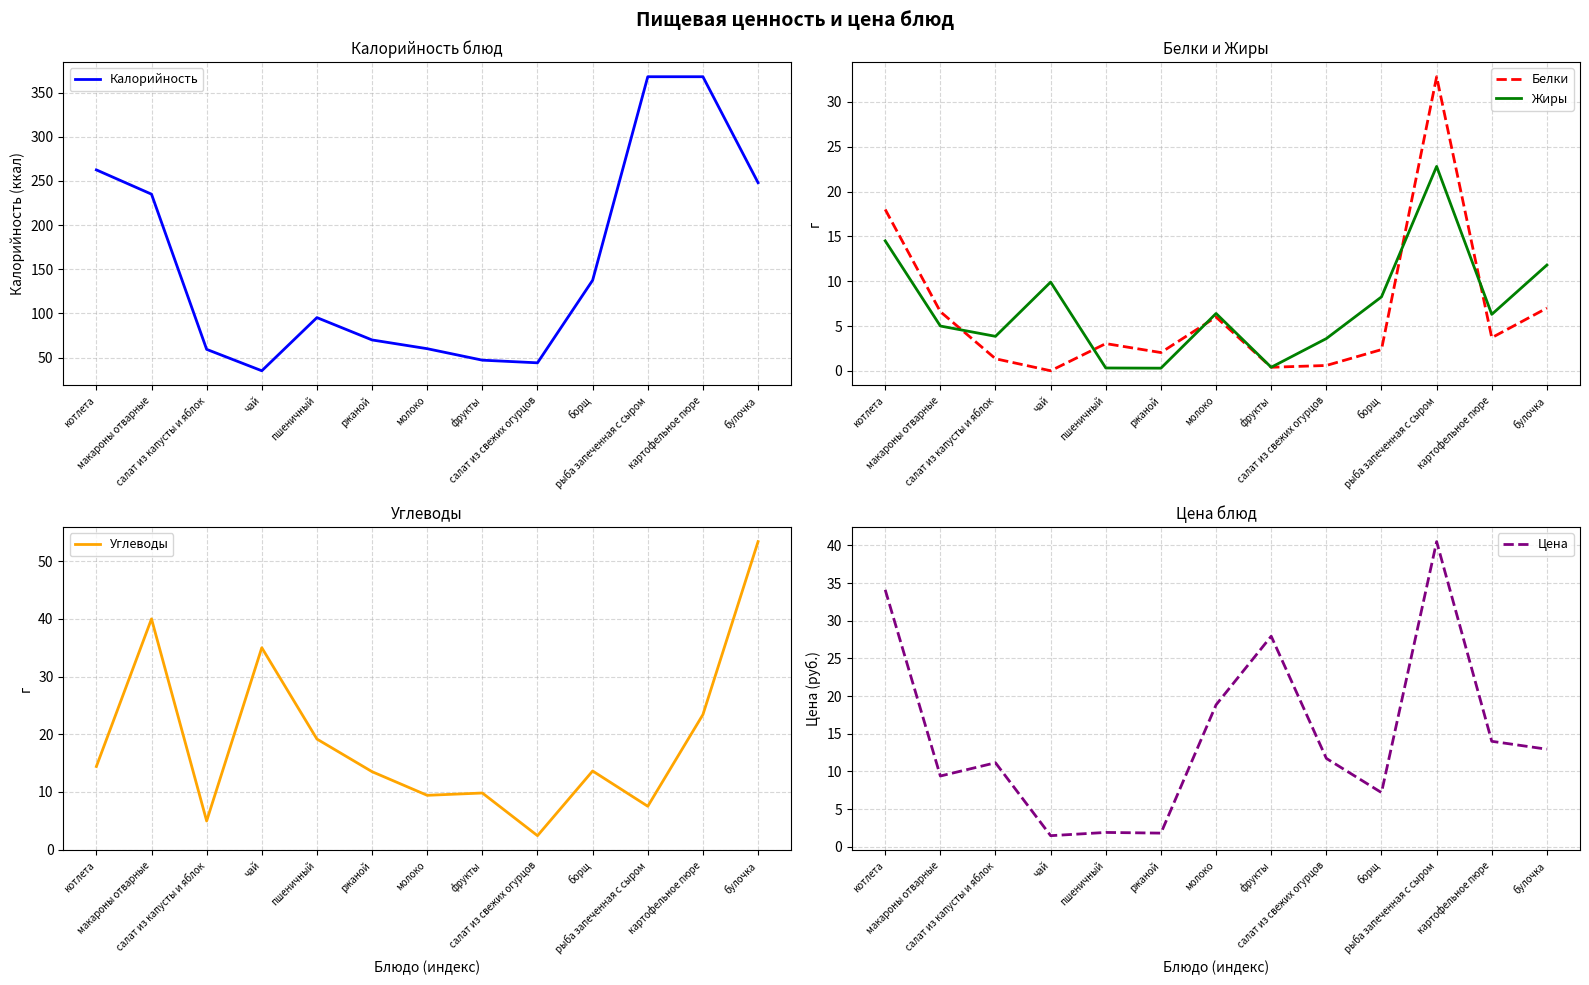

Which label corresponds to the largest value in the chart?

рыба запеченная с сыром